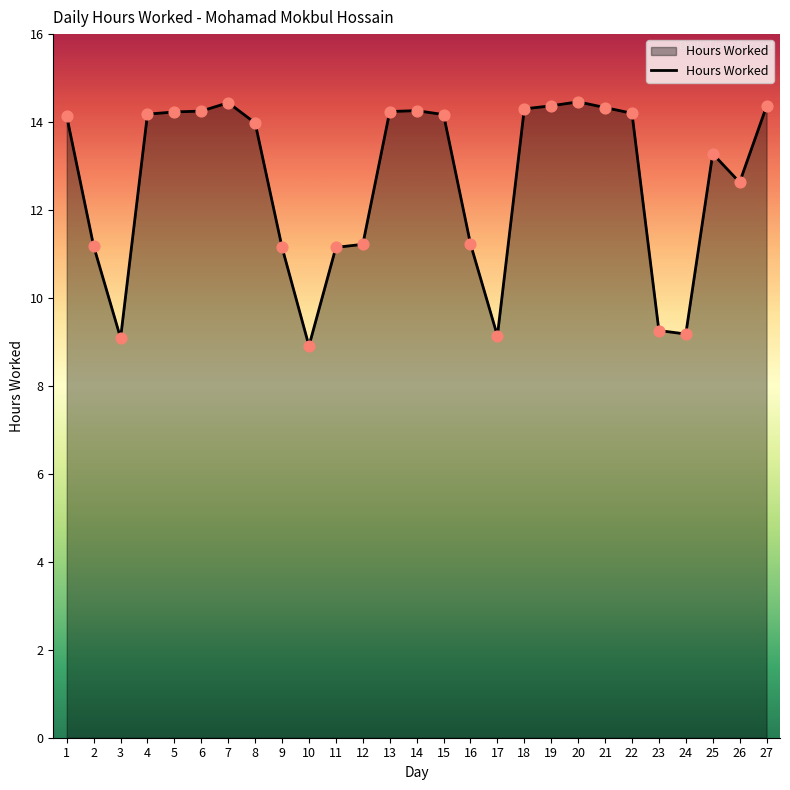

Between 10 and 11, which is larger?

11